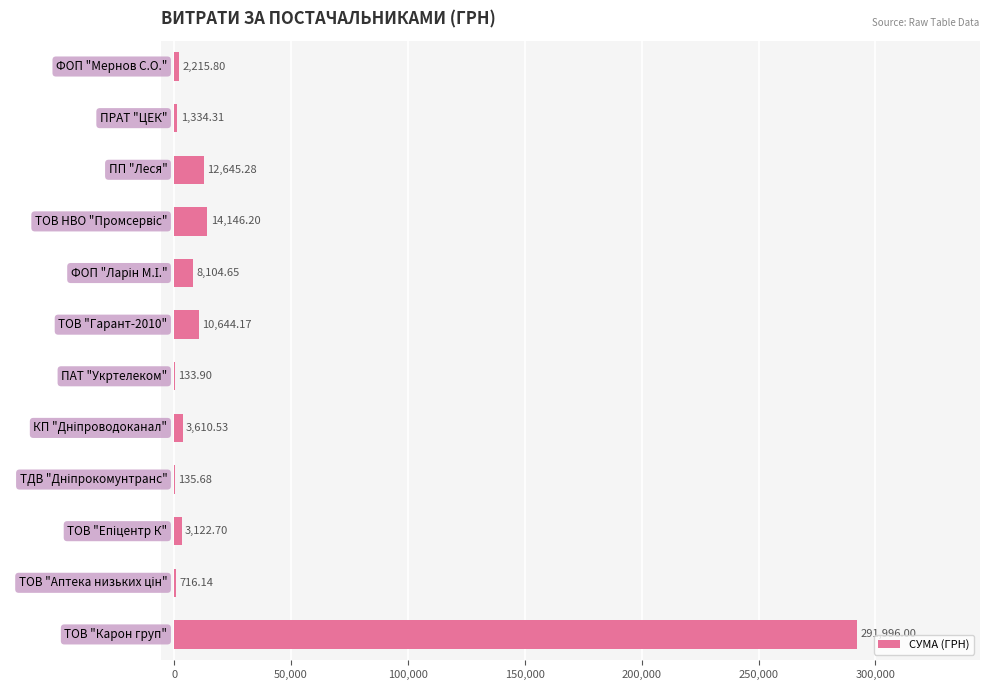

What is the sum of all values?

348805.4